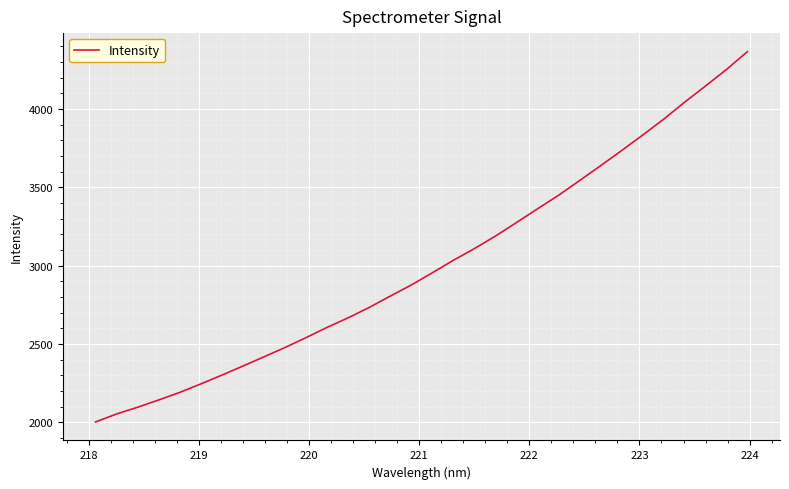

What is the smallest value displayed?

2001.7